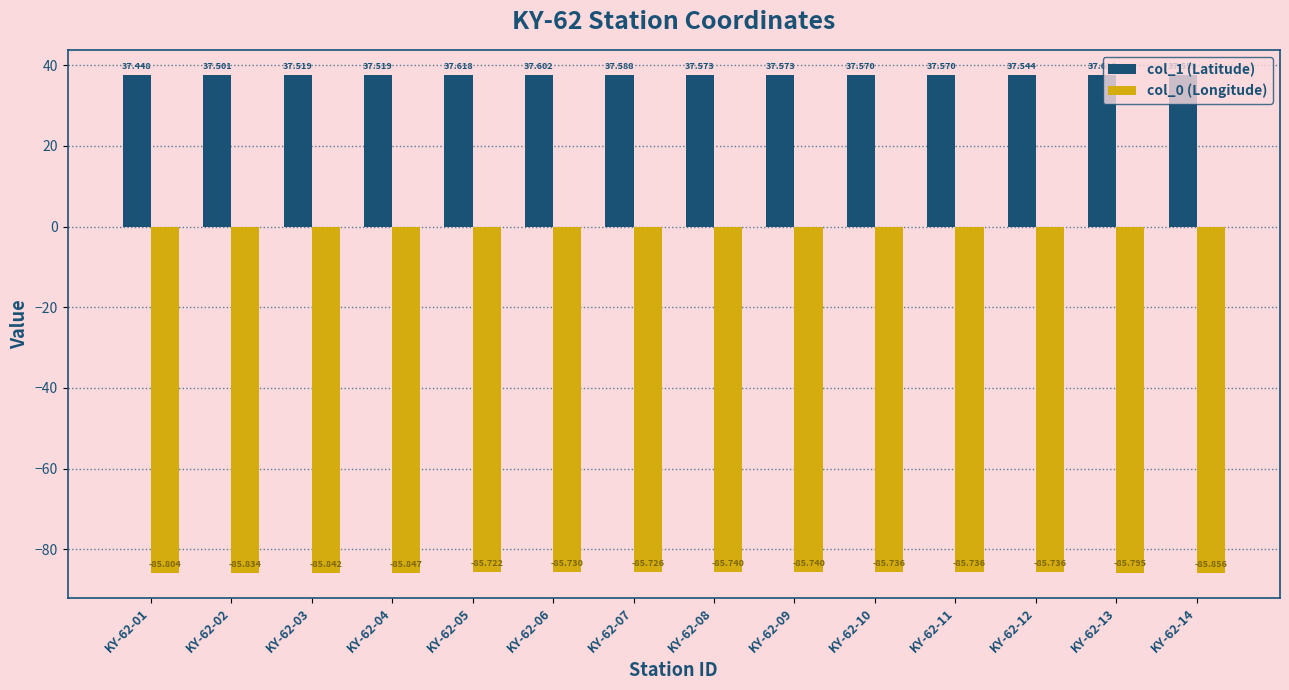

Where is col_0 (Longitude) nearest to the value -85?

KY-62-05